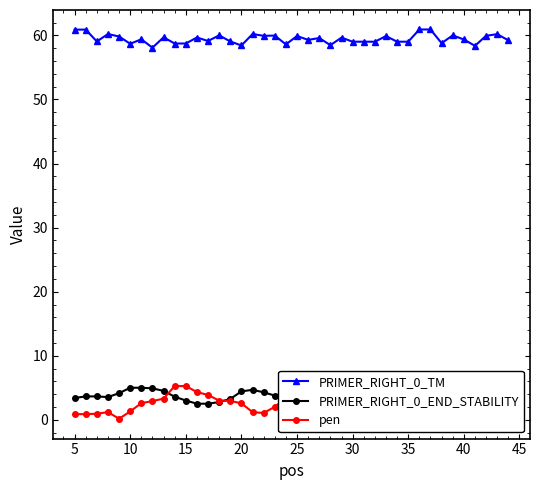

True or false: PRIMER_RIGHT_0_END_STABILITY and PRIMER_RIGHT_0_TM cross at least once.

False